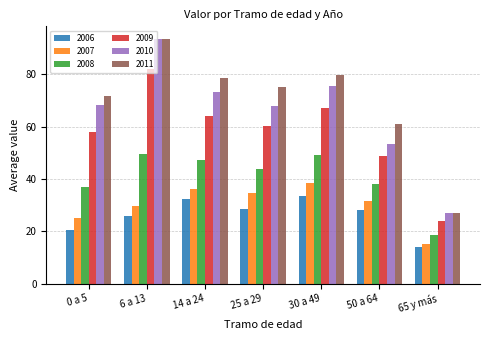

Between 0 a 5 and 65 y más, which series saw the biggest shift?

2011